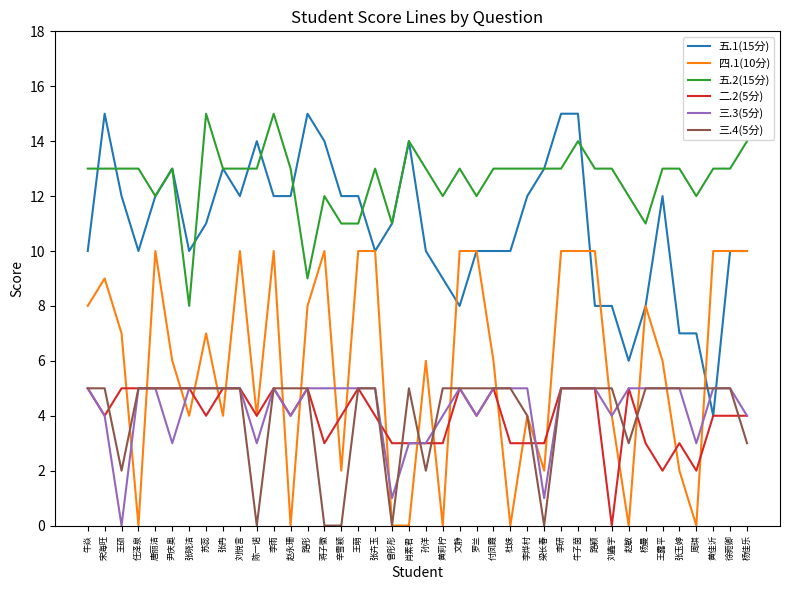

What is the approximate value of 二.2(5分) at 李研?

5